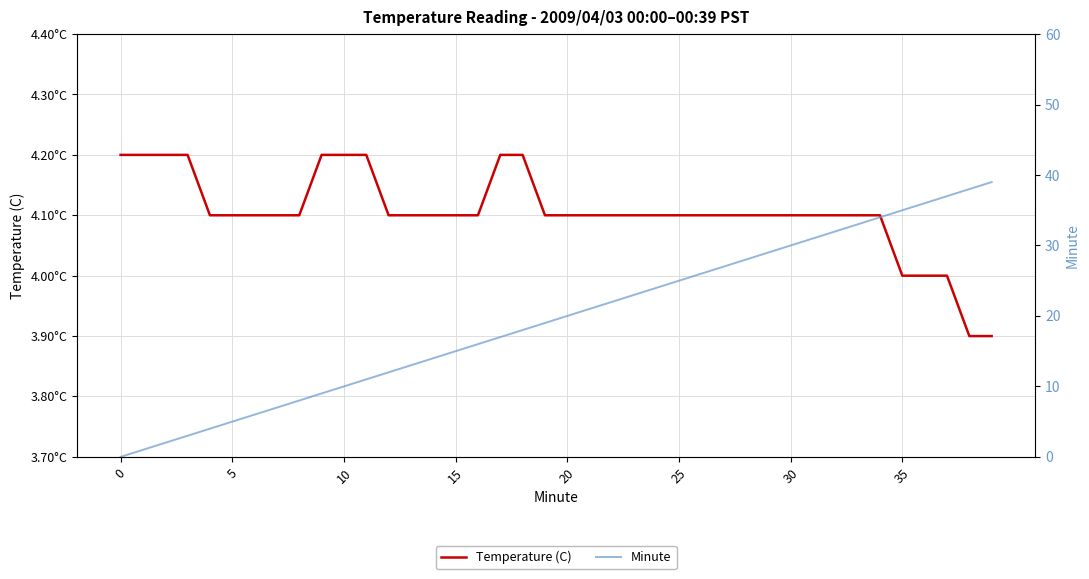

True or false: Temperature (C) has more than 2 interior local peaks.

False